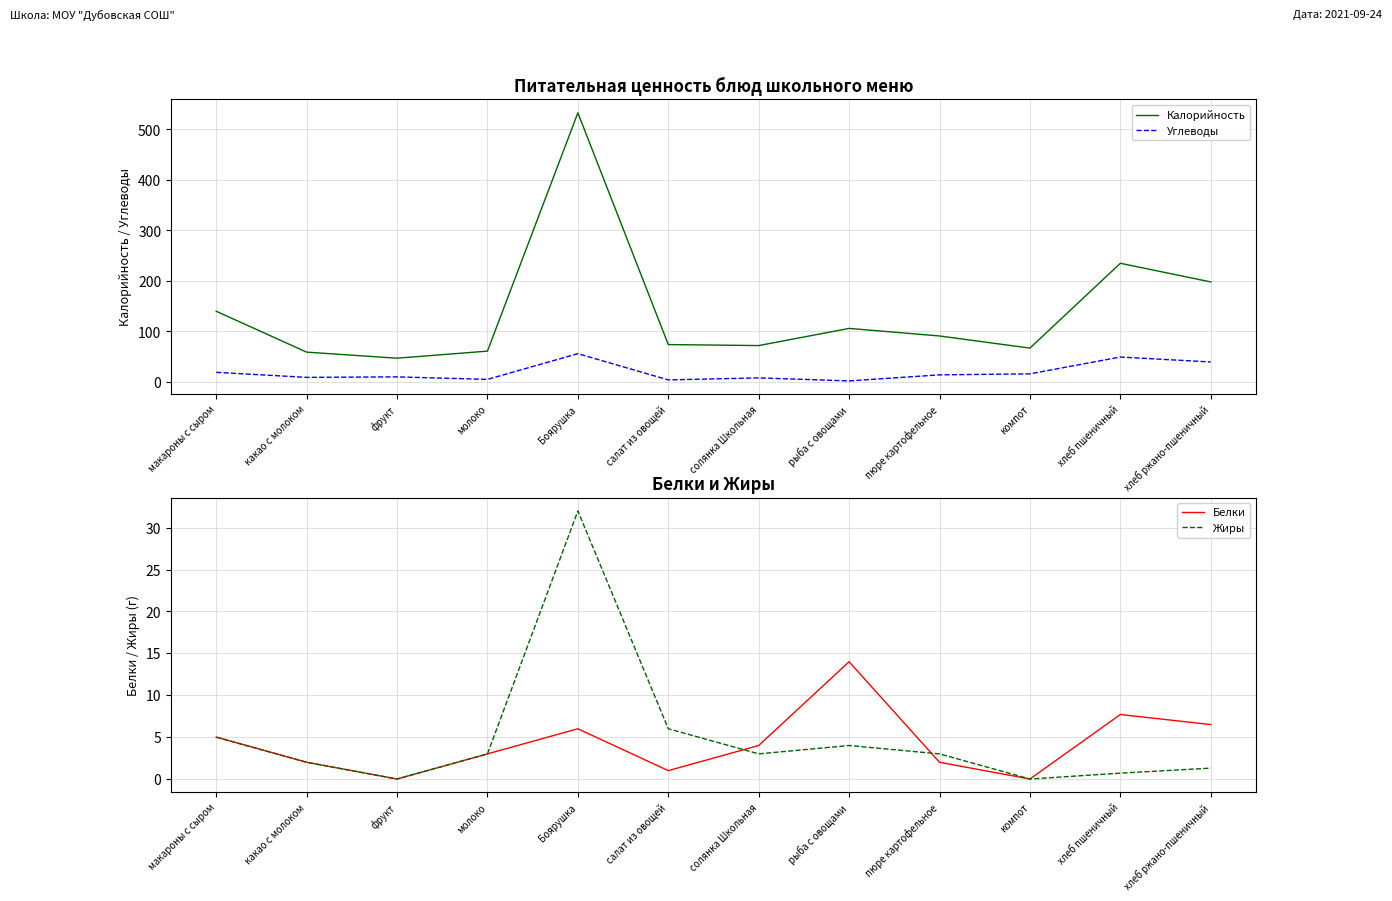

What is the label of the 5th point from the left?

Боярушка